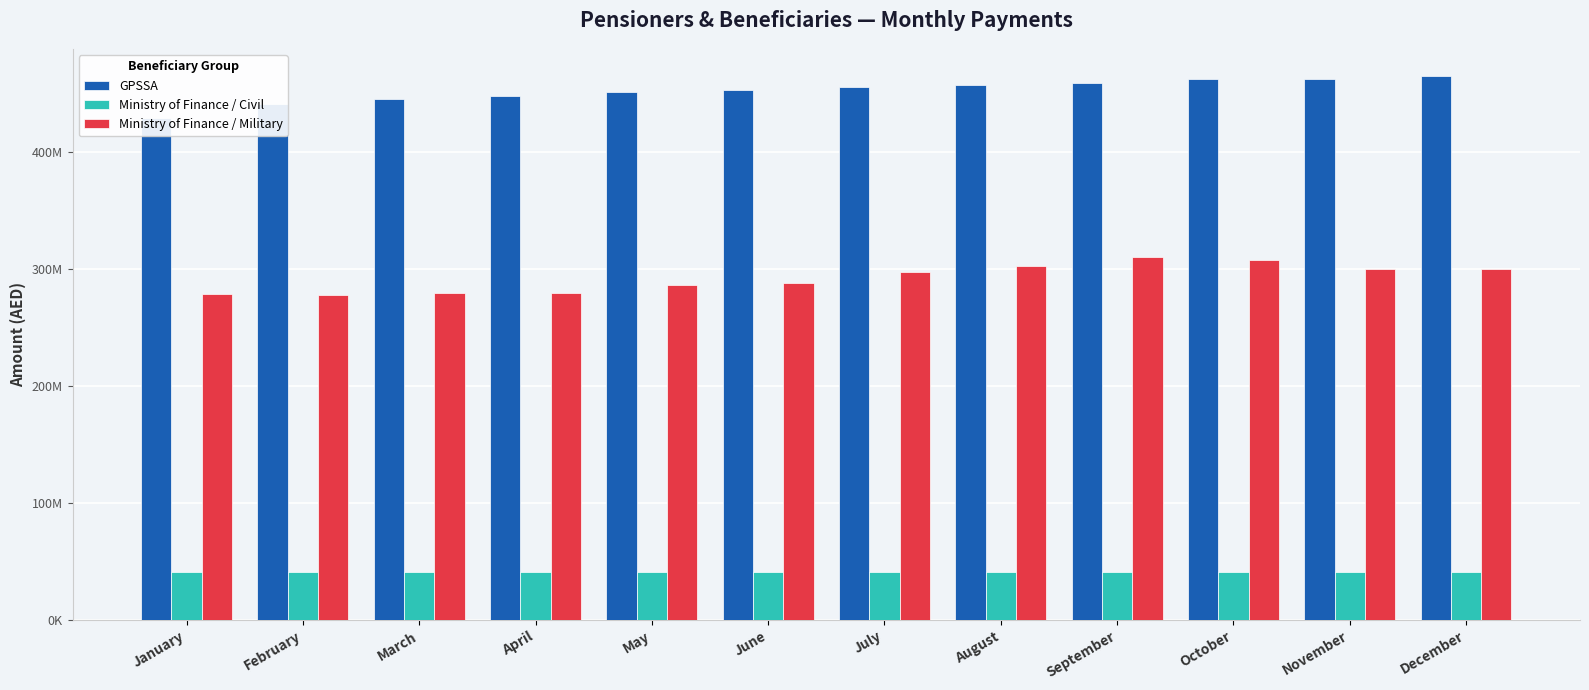

Is it true that GPSSA equals 462822480.9 at November?

True